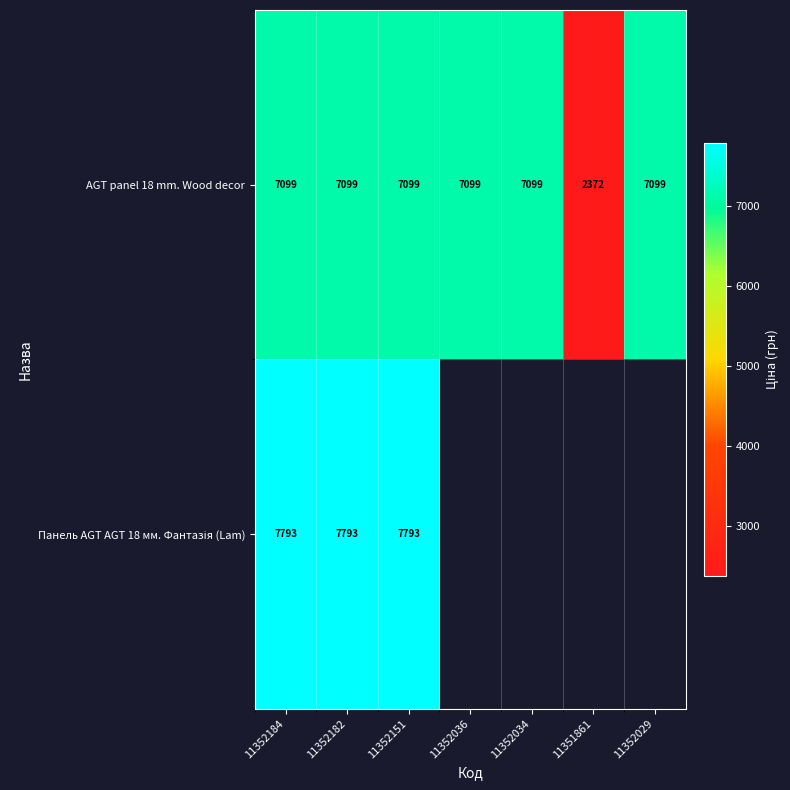

At how many categories does at least one series exceed 6902?

6